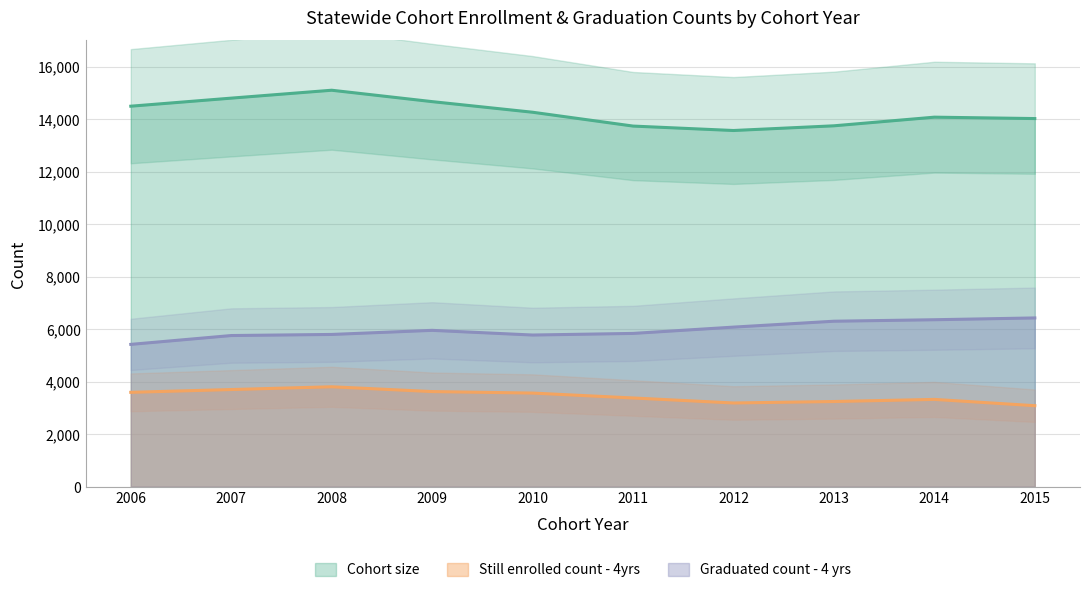

What is the value of the Cohort size point at the 6th from the left?

13735.0